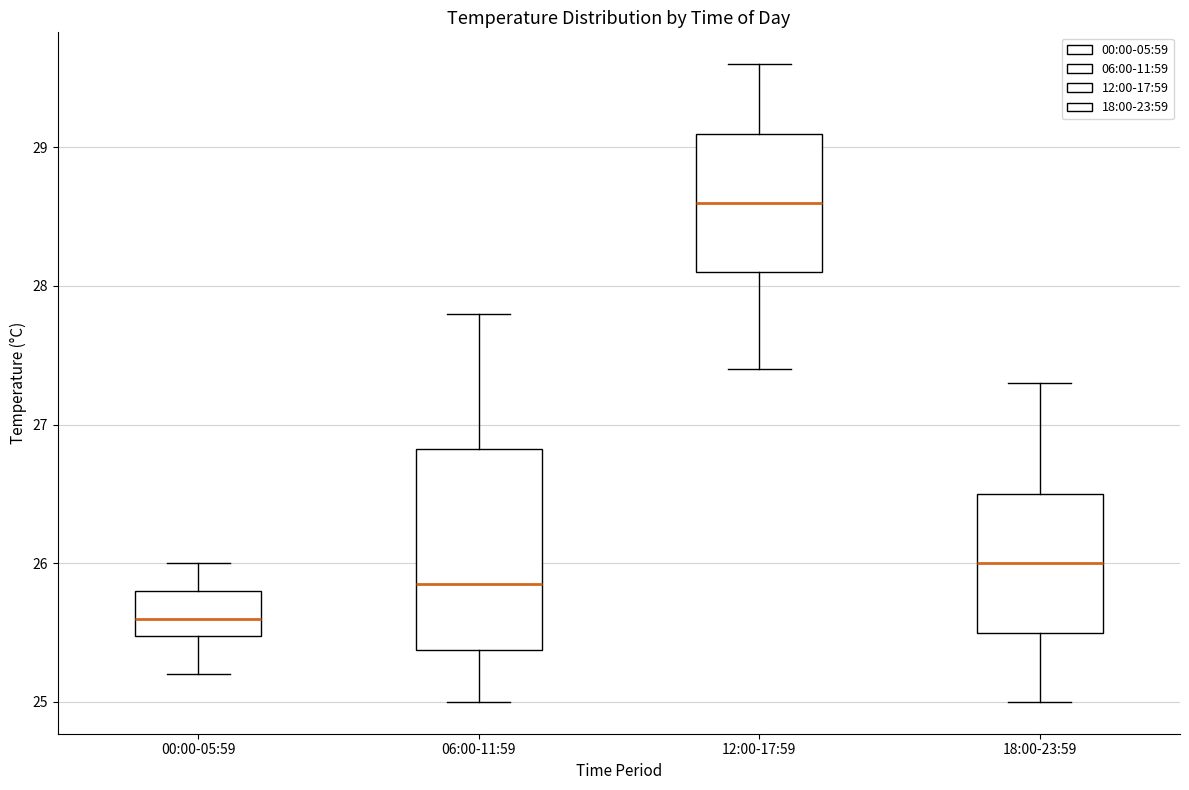

Which box is the tallest, from its lower edge to its upper edge?

06:00-11:59